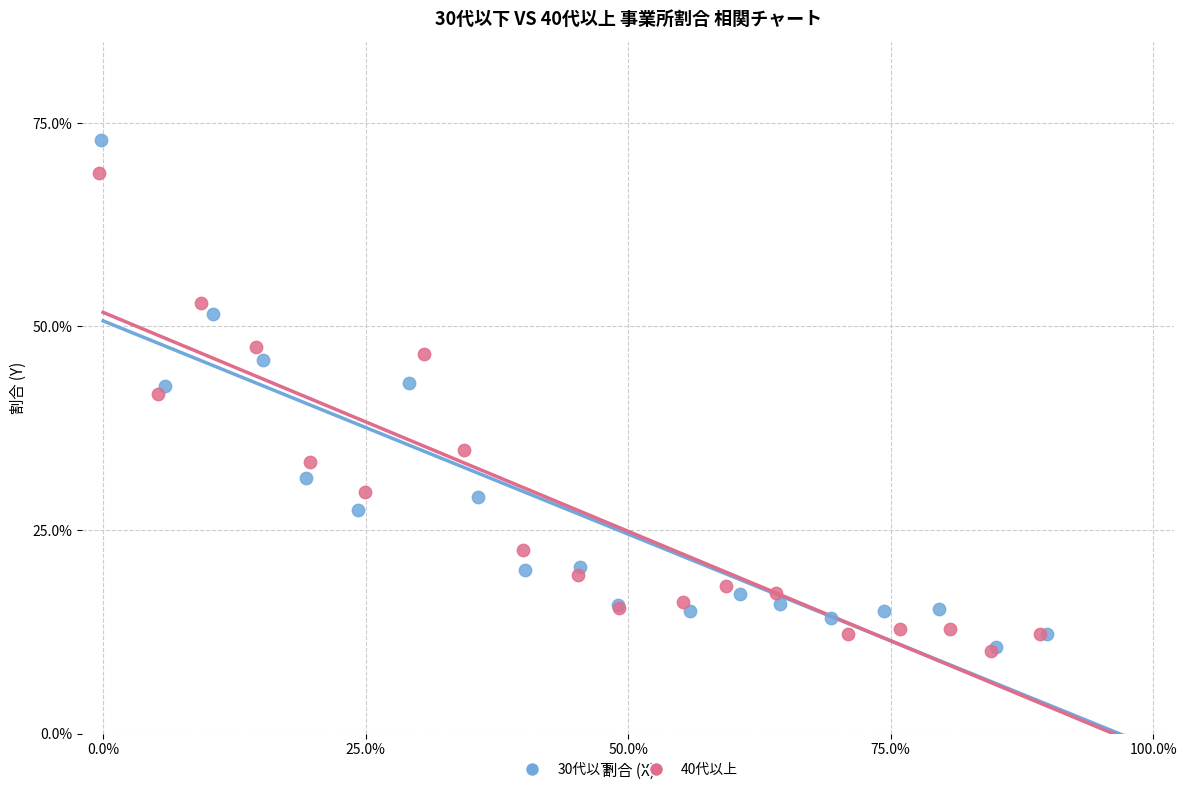

What are all the series names shown in the legend?

30代以下, 40代以上